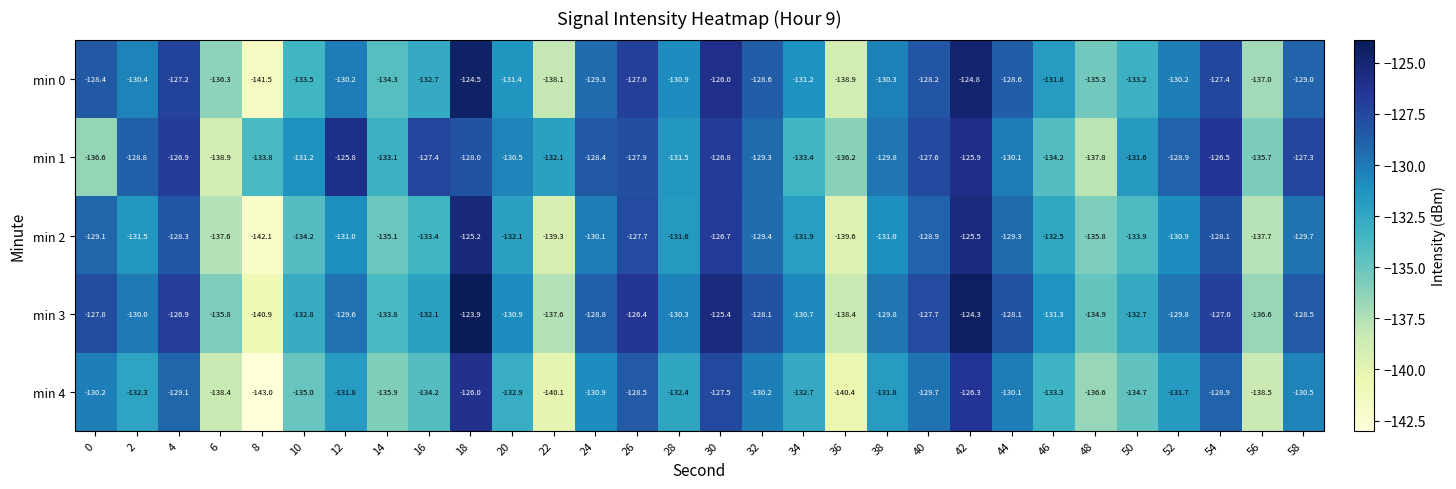

Is the value of min 0 at 14 greater than the value of min 1 at 12?

No